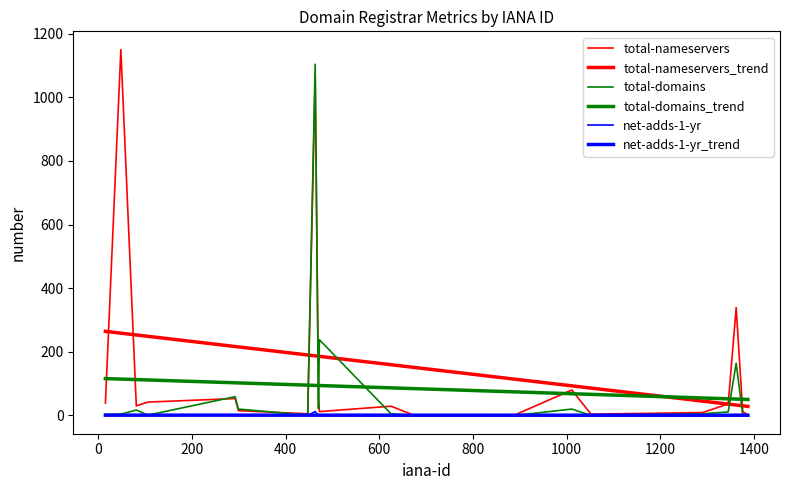

True or false: net-adds-1-yr and total-domains intersect in this chart.

False